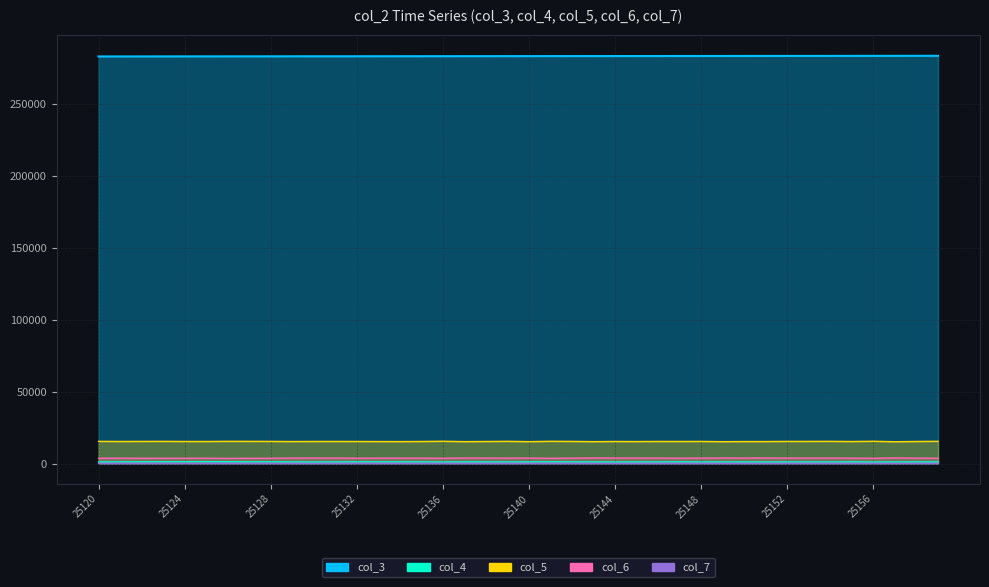

At which category does the chart reach its peak across all series?

25159